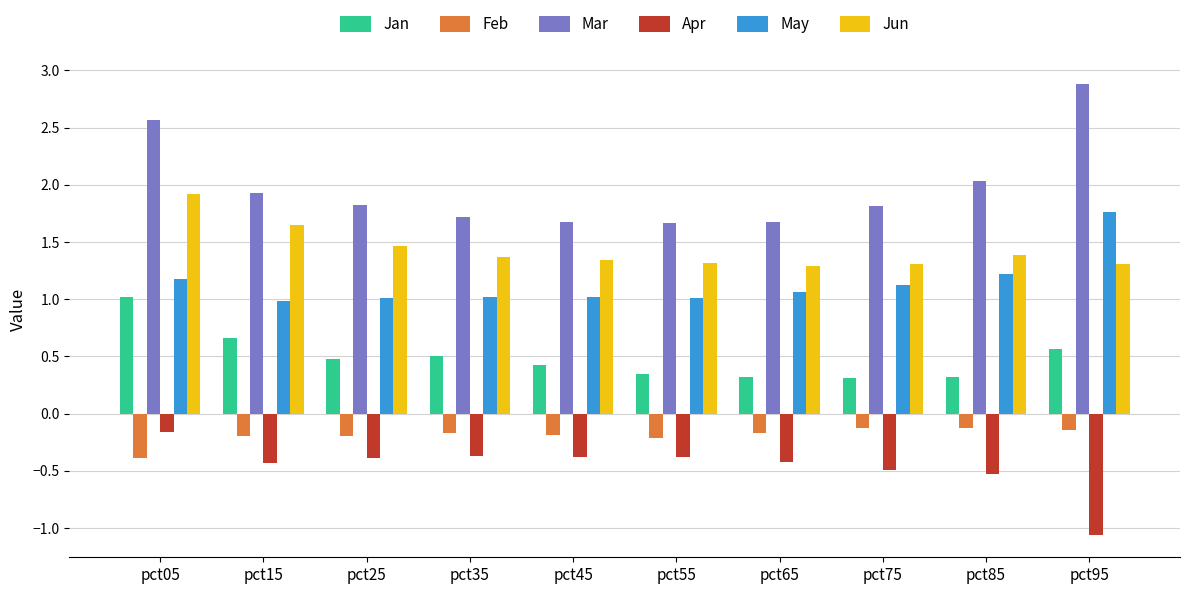

How many distinct data groups are displayed?

6